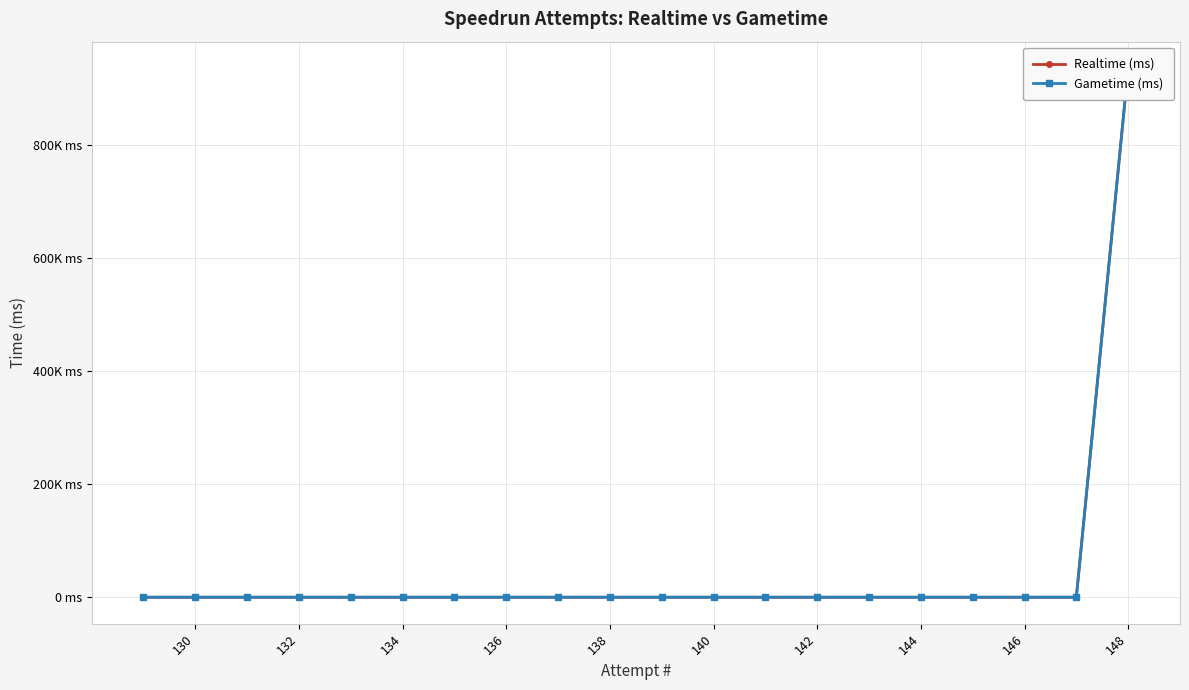

Which category has the lowest value across all series?

146